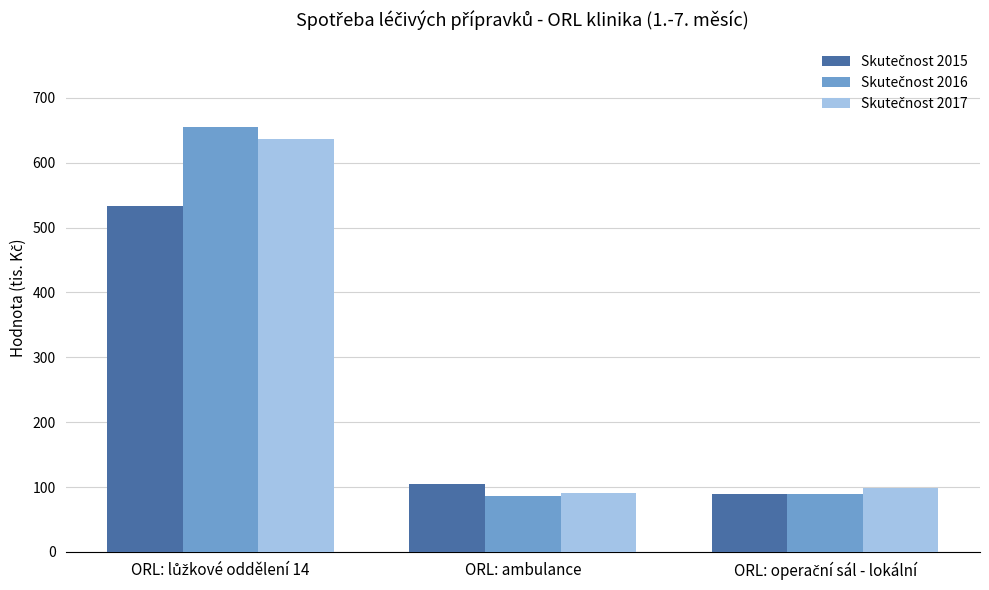

How many distinct data groups are displayed?

3